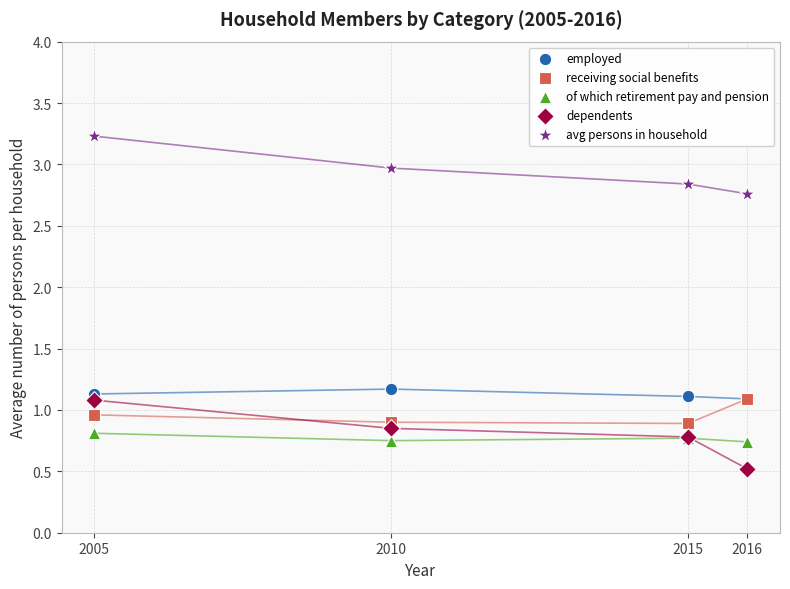

In the dependents series, what Y value is closest to 0?

0.5